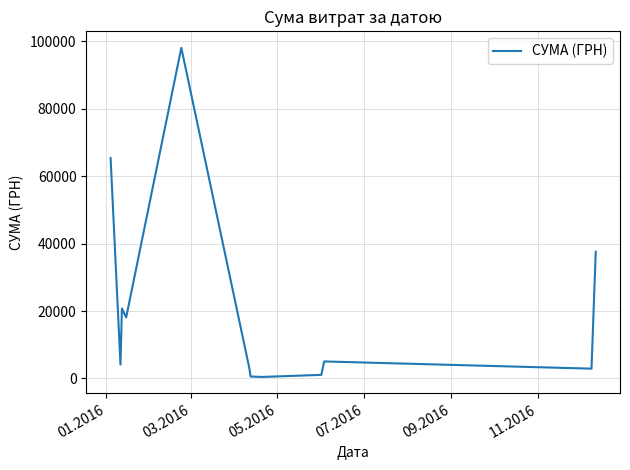

What is the greatest value displayed?

98032.2